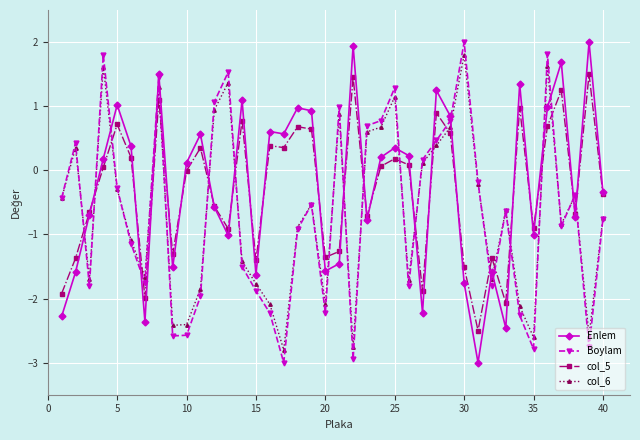

True or false: col_6 has more than 0 points higher than both neighbors.

True